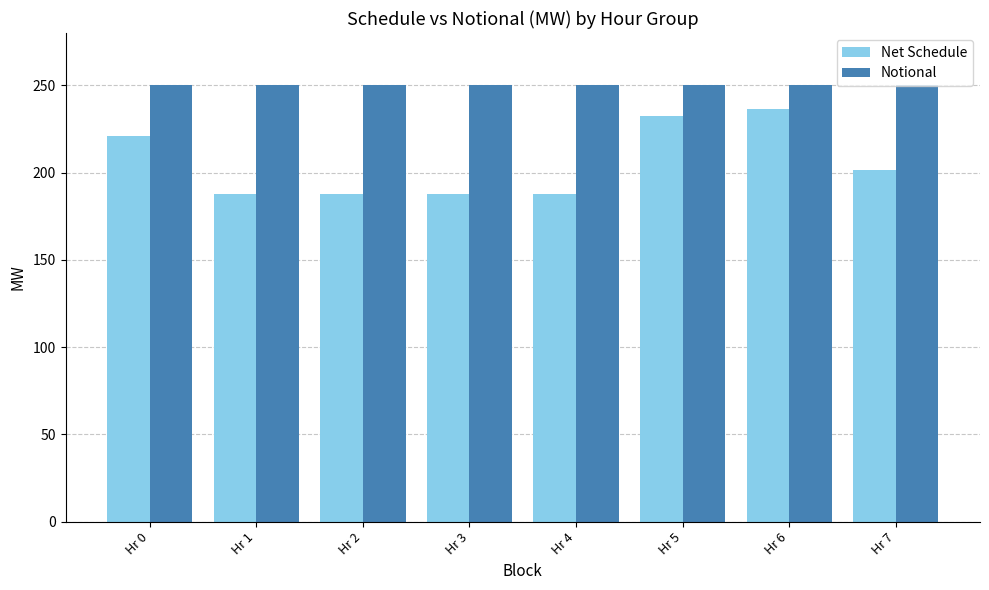

What are all the series names shown in the legend?

Net Schedule, Notional